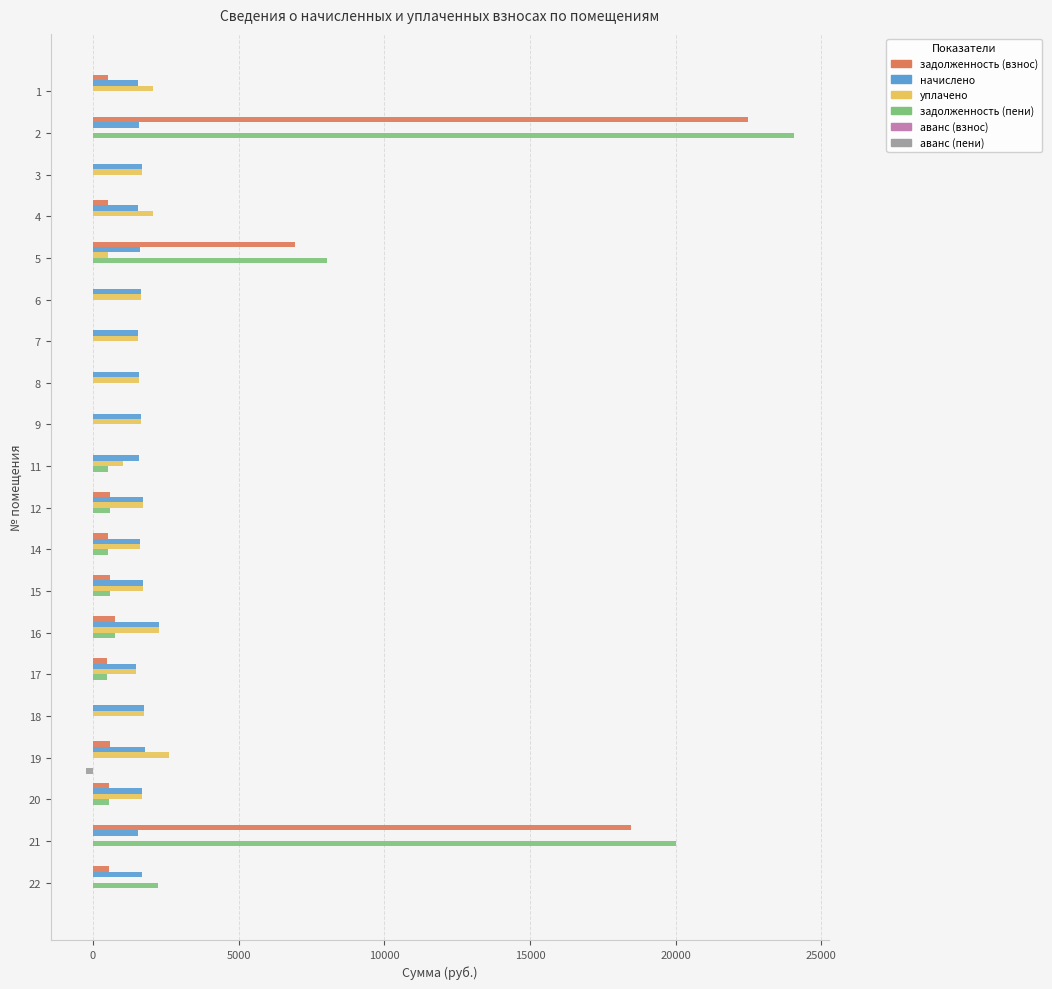

The value of задолженность (пени) at 15 is 575.2. True or false?

True